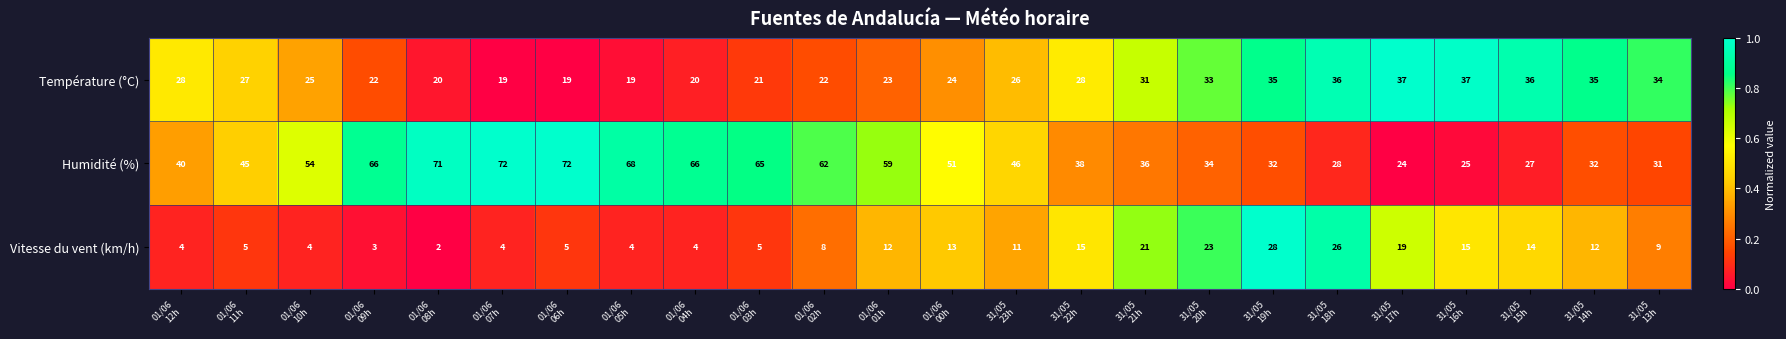

Which series has the largest range (max minus min)?

Humidité (%)